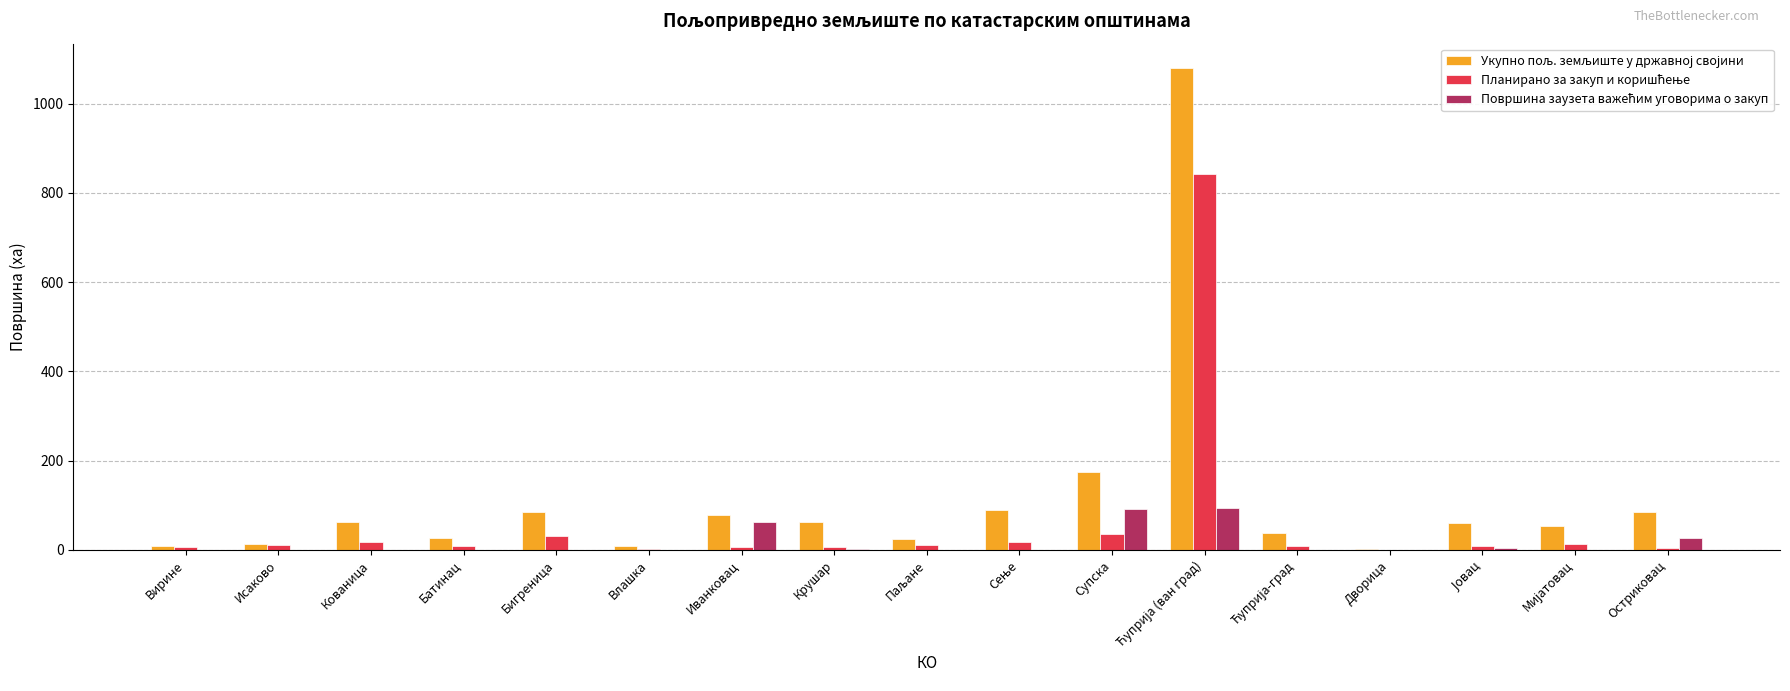

What is the maximum value shown in the chart?

1080.8